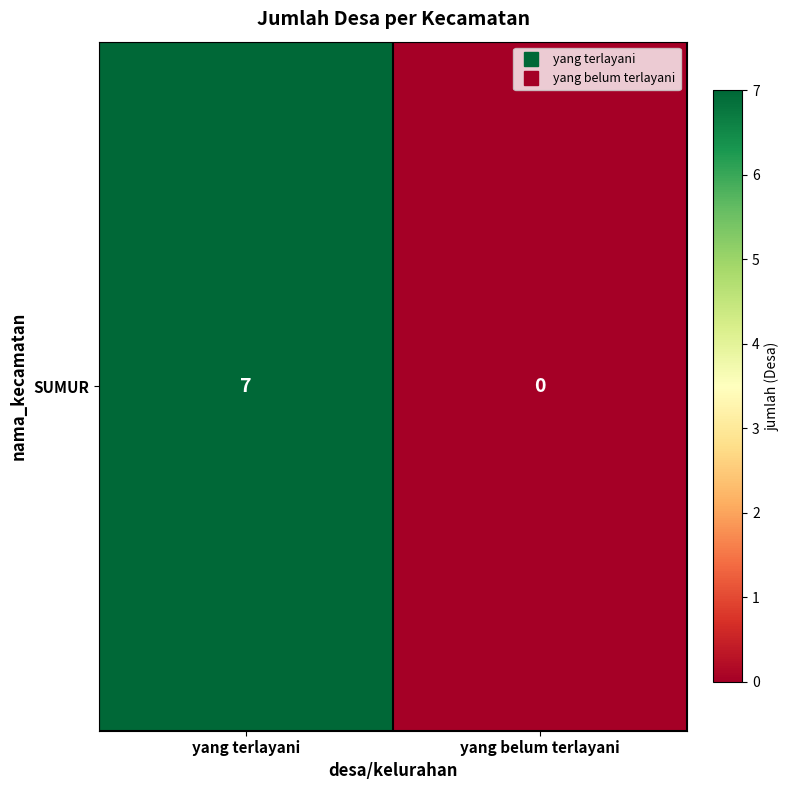

At which category does the chart reach its peak across all series?

yang terlayani